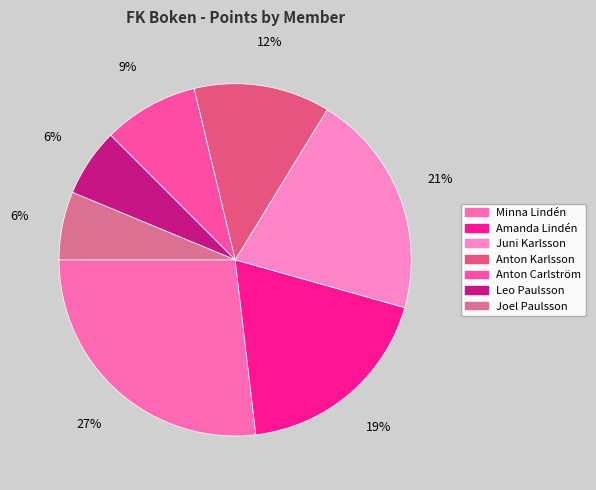

True or false: Joel Paulsson accounts for 16% of the total.

False